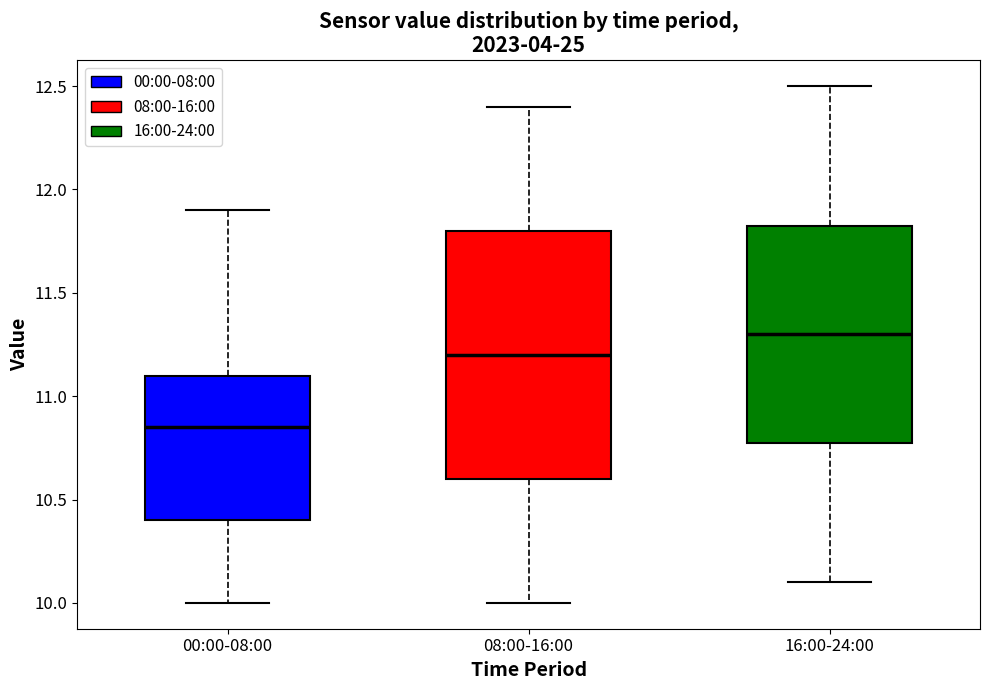

Reading left to right, transcribe this box plot: for each box, give where its median line is, the range the box spans, and where its two whiskers end, as read against the y-axis. The values are not printed on the chart, so give them approximately, as read against the axis.

00:00-08:00: median 10.85, box 10.40 to 11.10, whiskers 10.00 to 11.90
08:00-16:00: median 11.20, box 10.60 to 11.80, whiskers 10.00 to 12.40
16:00-24:00: median 11.30, box 10.80 to 11.85, whiskers 10.10 to 12.50